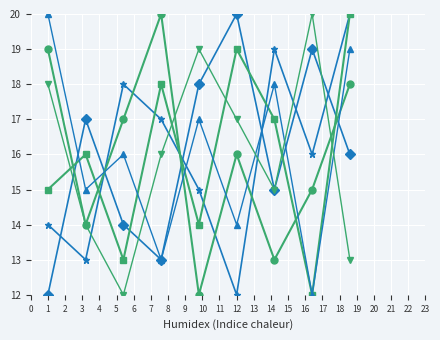

What is the maximum value shown in the chart?

20